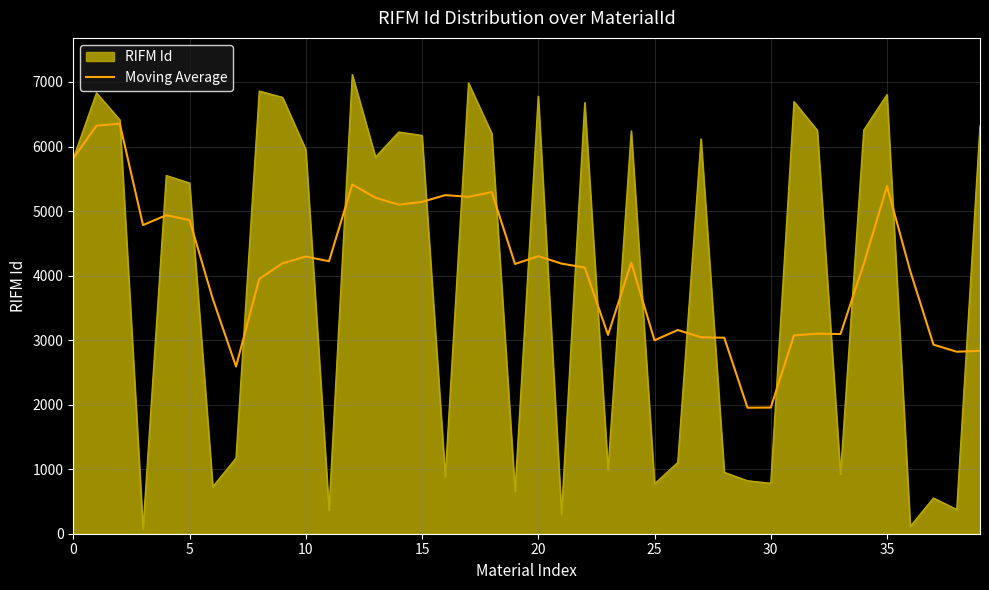

What is the lowest value of the Moving Average series?

1952.8